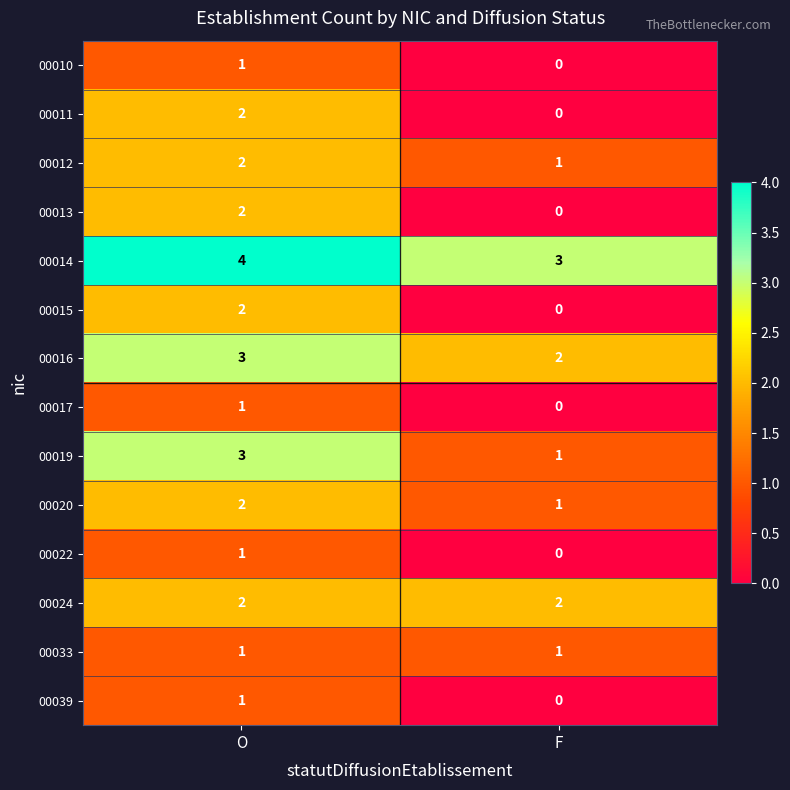

Rank the categories by 00039 value from highest to lowest.

O, F